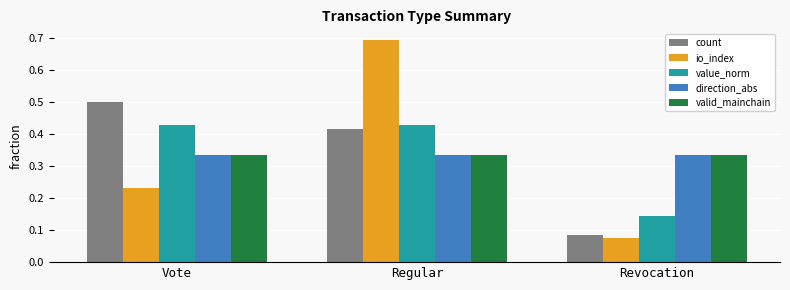

The value of direction_abs at Regular is 0.1. True or false?

False